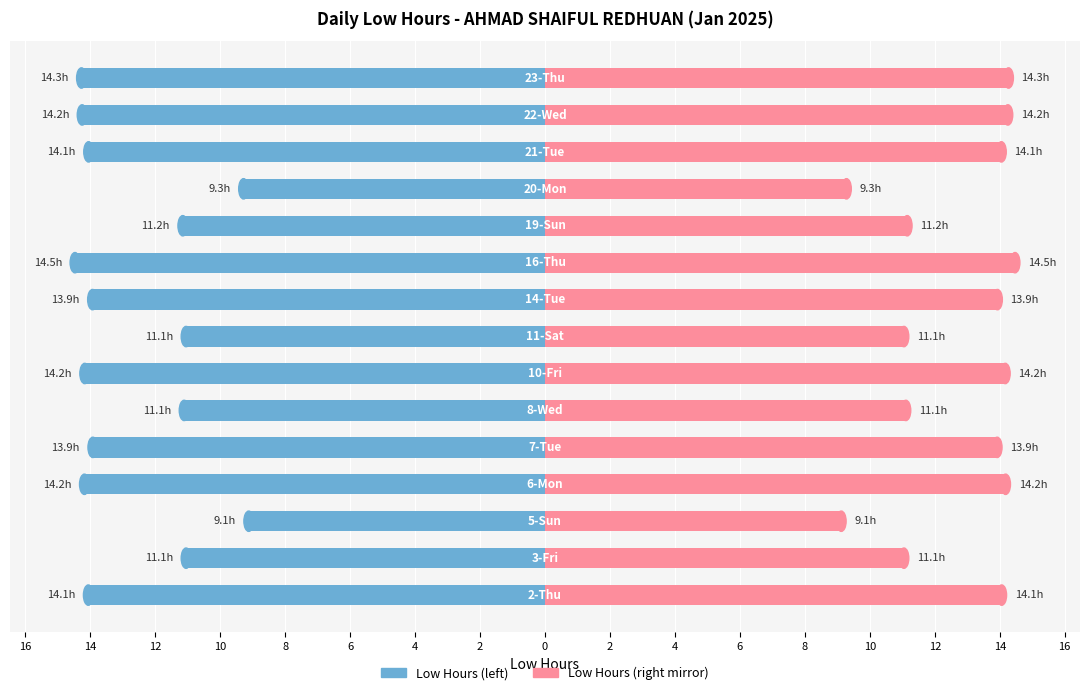

How many bars are there in each group?

2